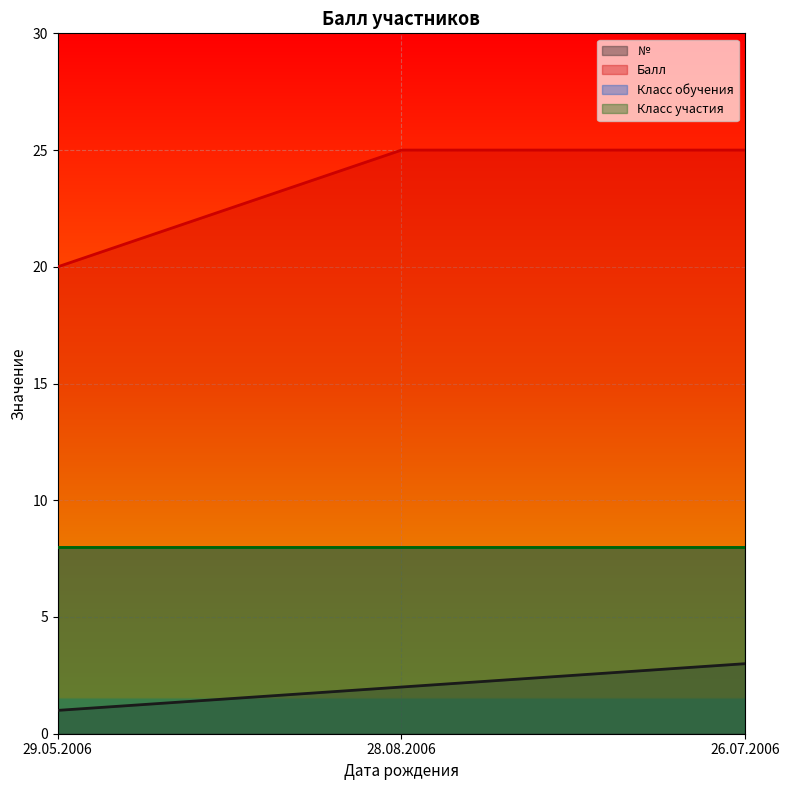

What is the total value across all series at 28.08.2006?

27